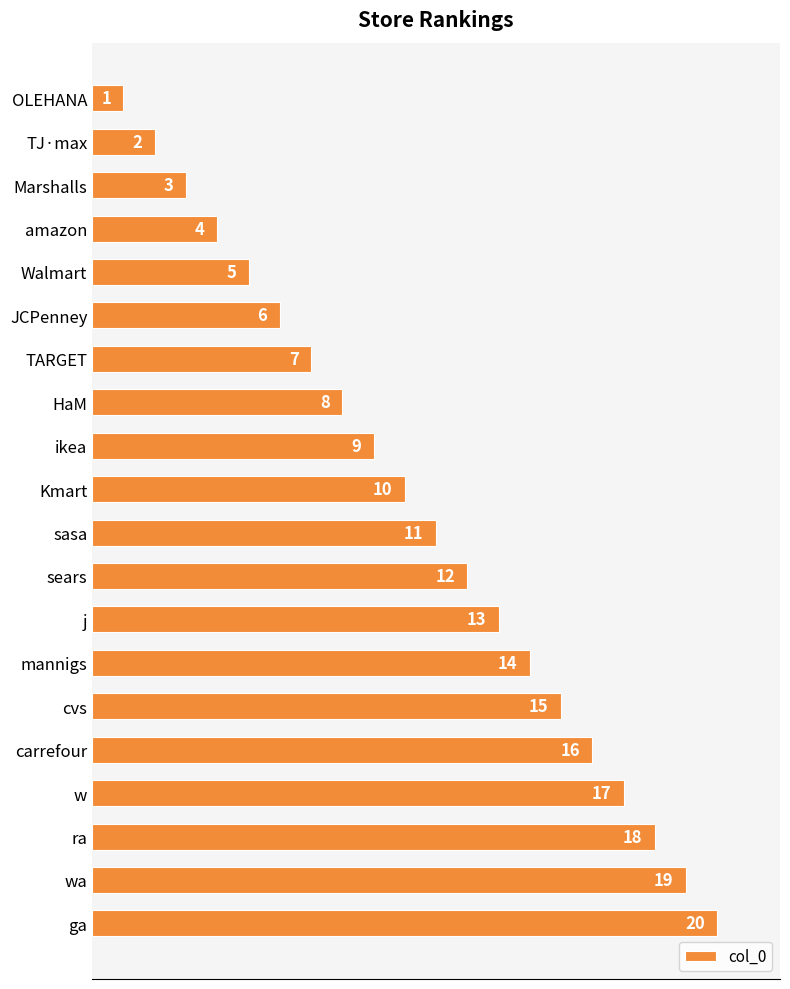

Does the chart contain any negative values?

No